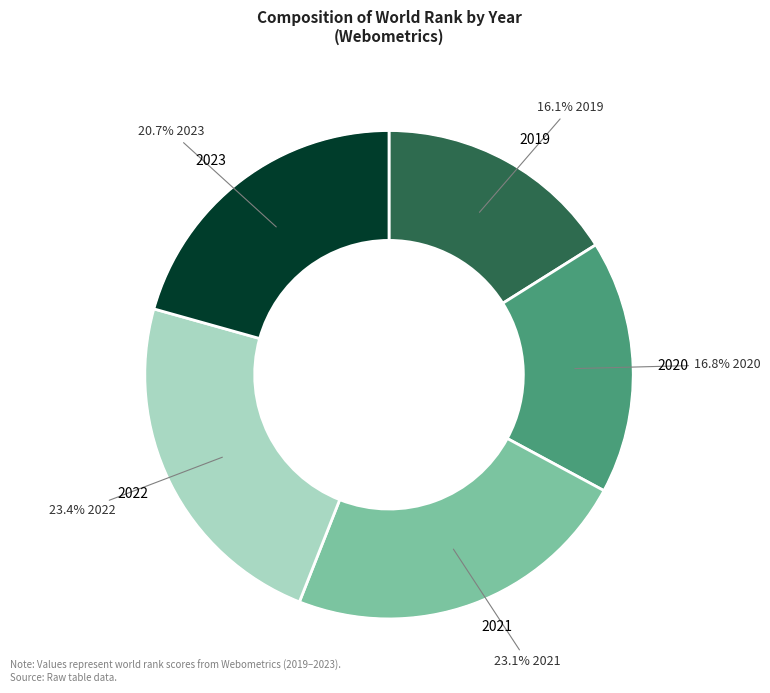

What percentage is the 2023 slice, to the nearest percent?

21%